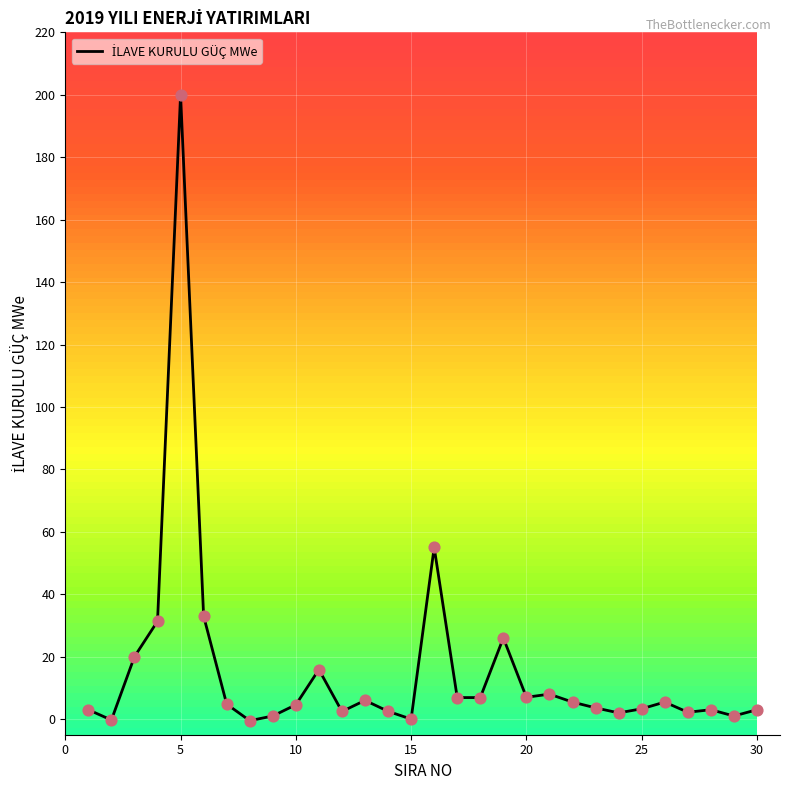

What is the difference between the maximum and minimum values?

200.5